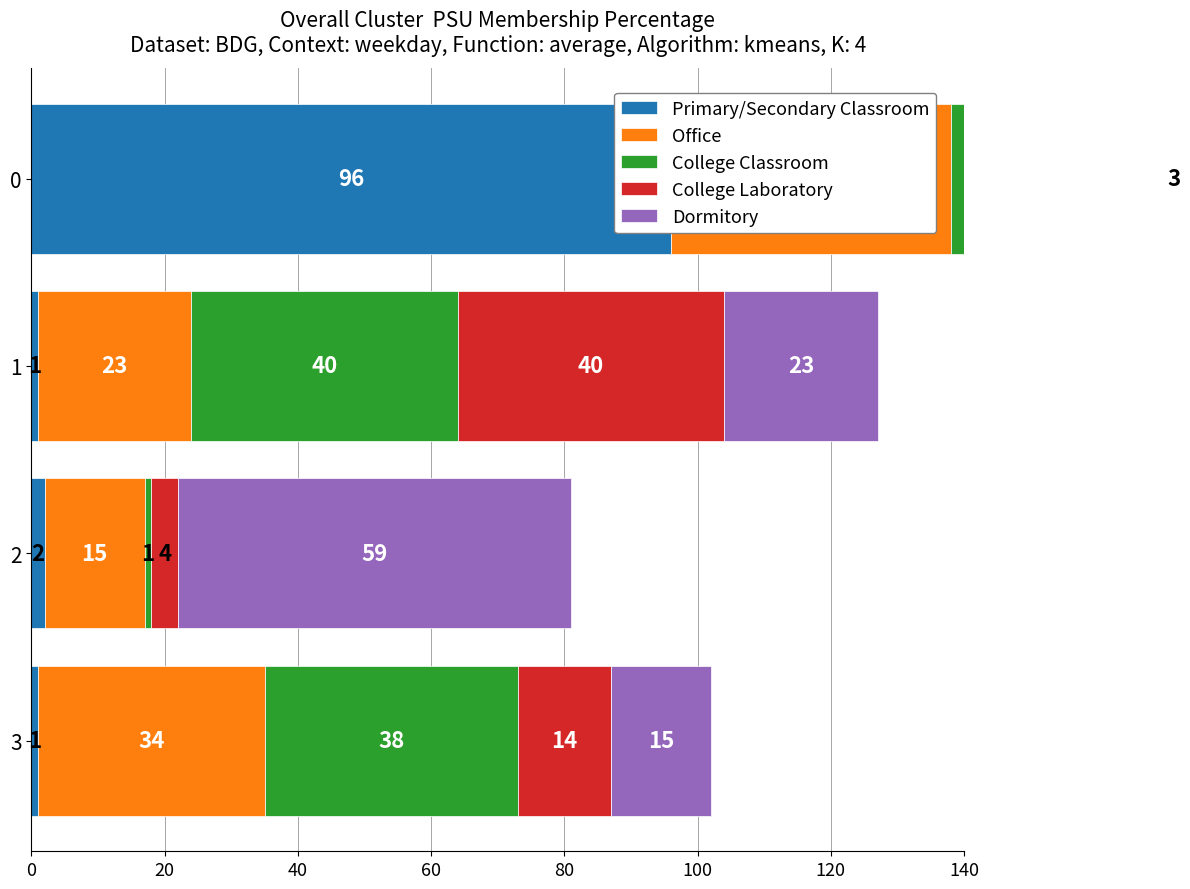

Reading left to right, extract all data points from this chart.

Primary/Secondary Classroom: 1	2	1	96
Office: 34	15	23	42
College Classroom: 38	1	40	17
College Laboratory: 14	4	40	15
Dormitory: 15	59	23	3